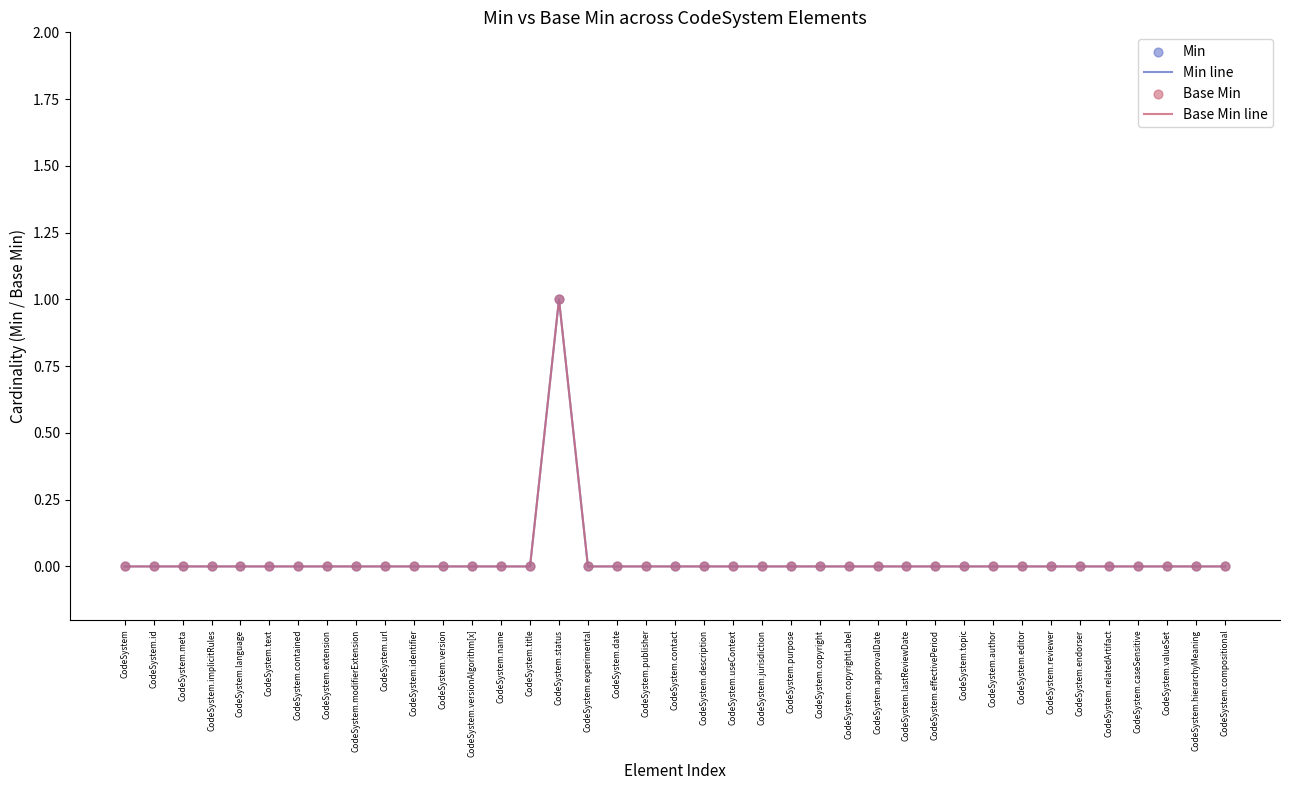

At which category is the sum across all series the highest?

CodeSystem.status